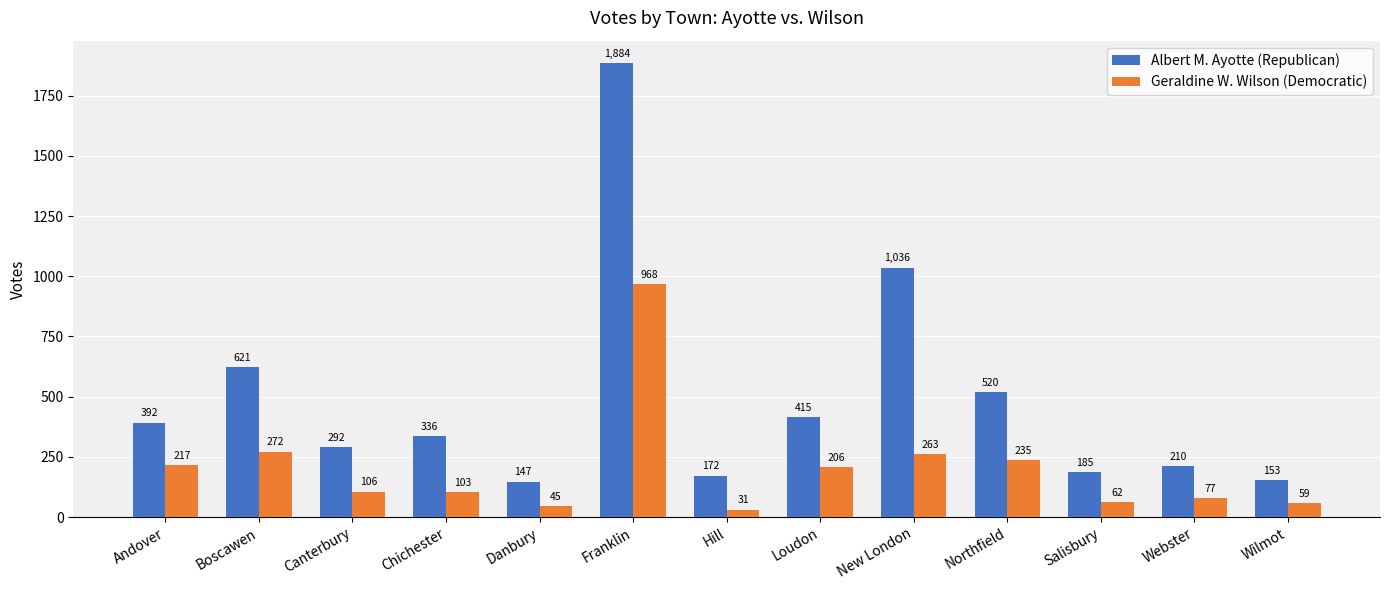

What is the label of the 8th bar from the left?

Loudon